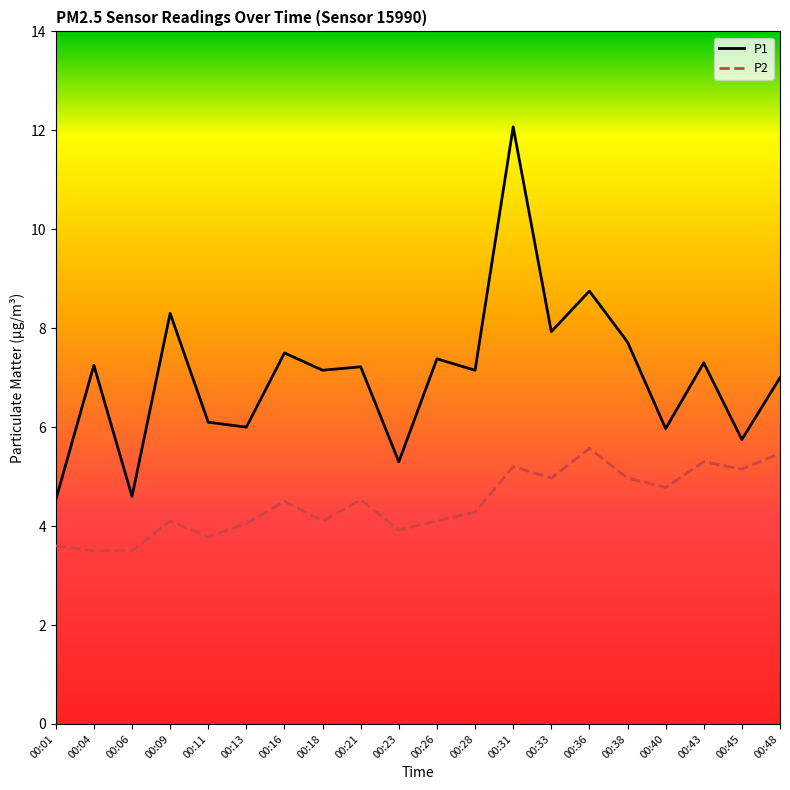

Where does the P1 series first go above 7?

00:04